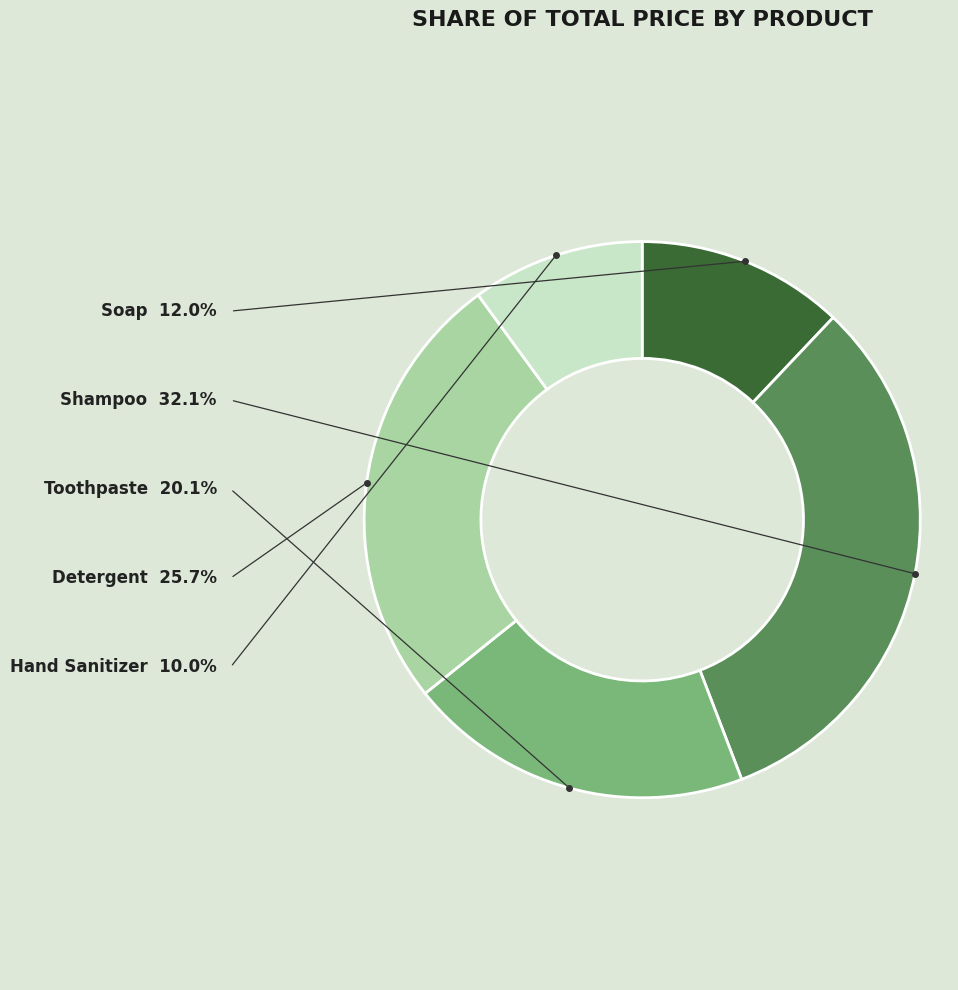

Does any single category account for the majority?

No